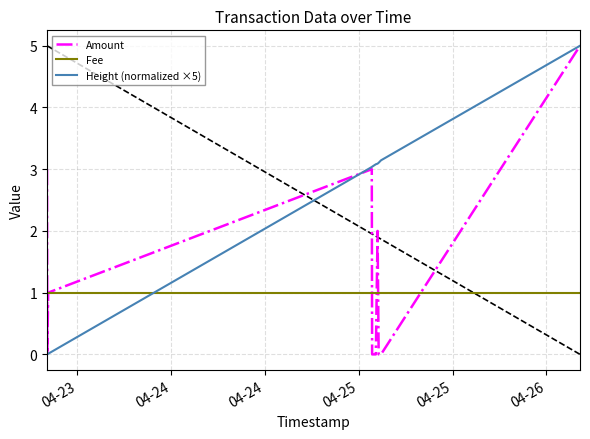

List the series in order of their overall mean, lowest first.

Fee, Amount, Height (normalized ×5)